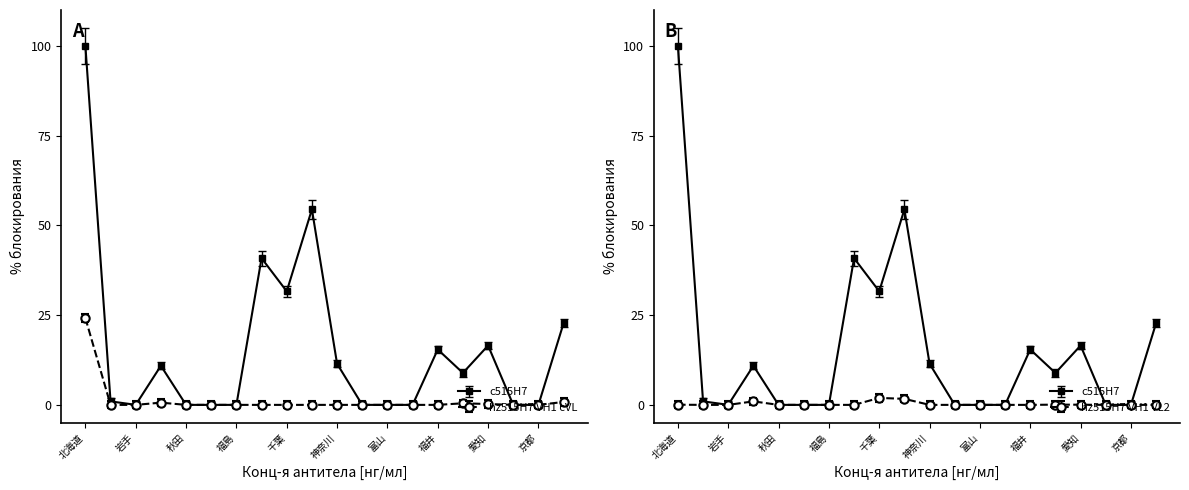

Is this an area chart (filled region under the line)?

No